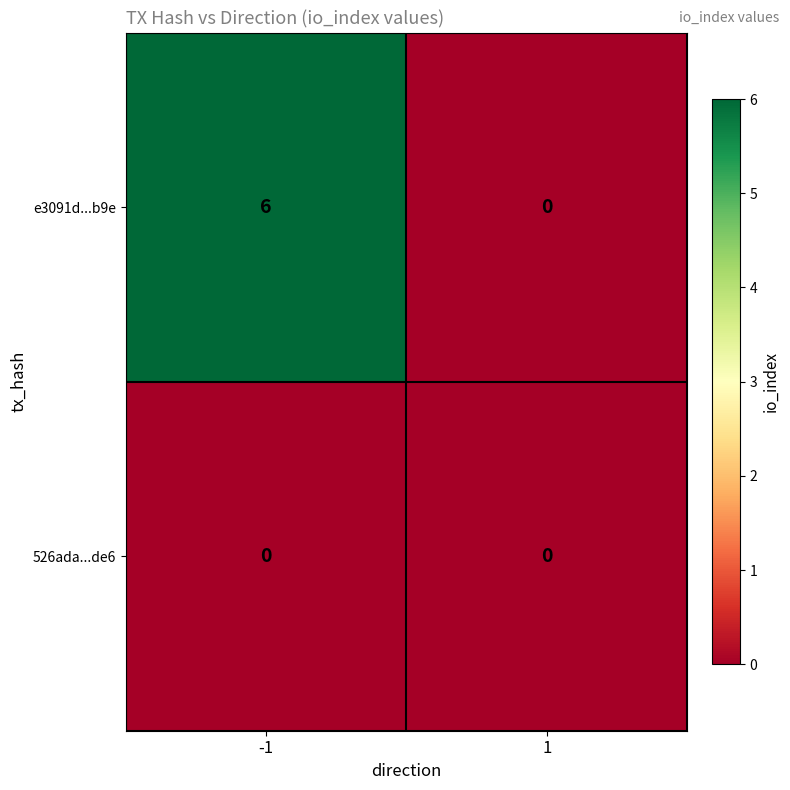

What is the total value across all series at -1?

6